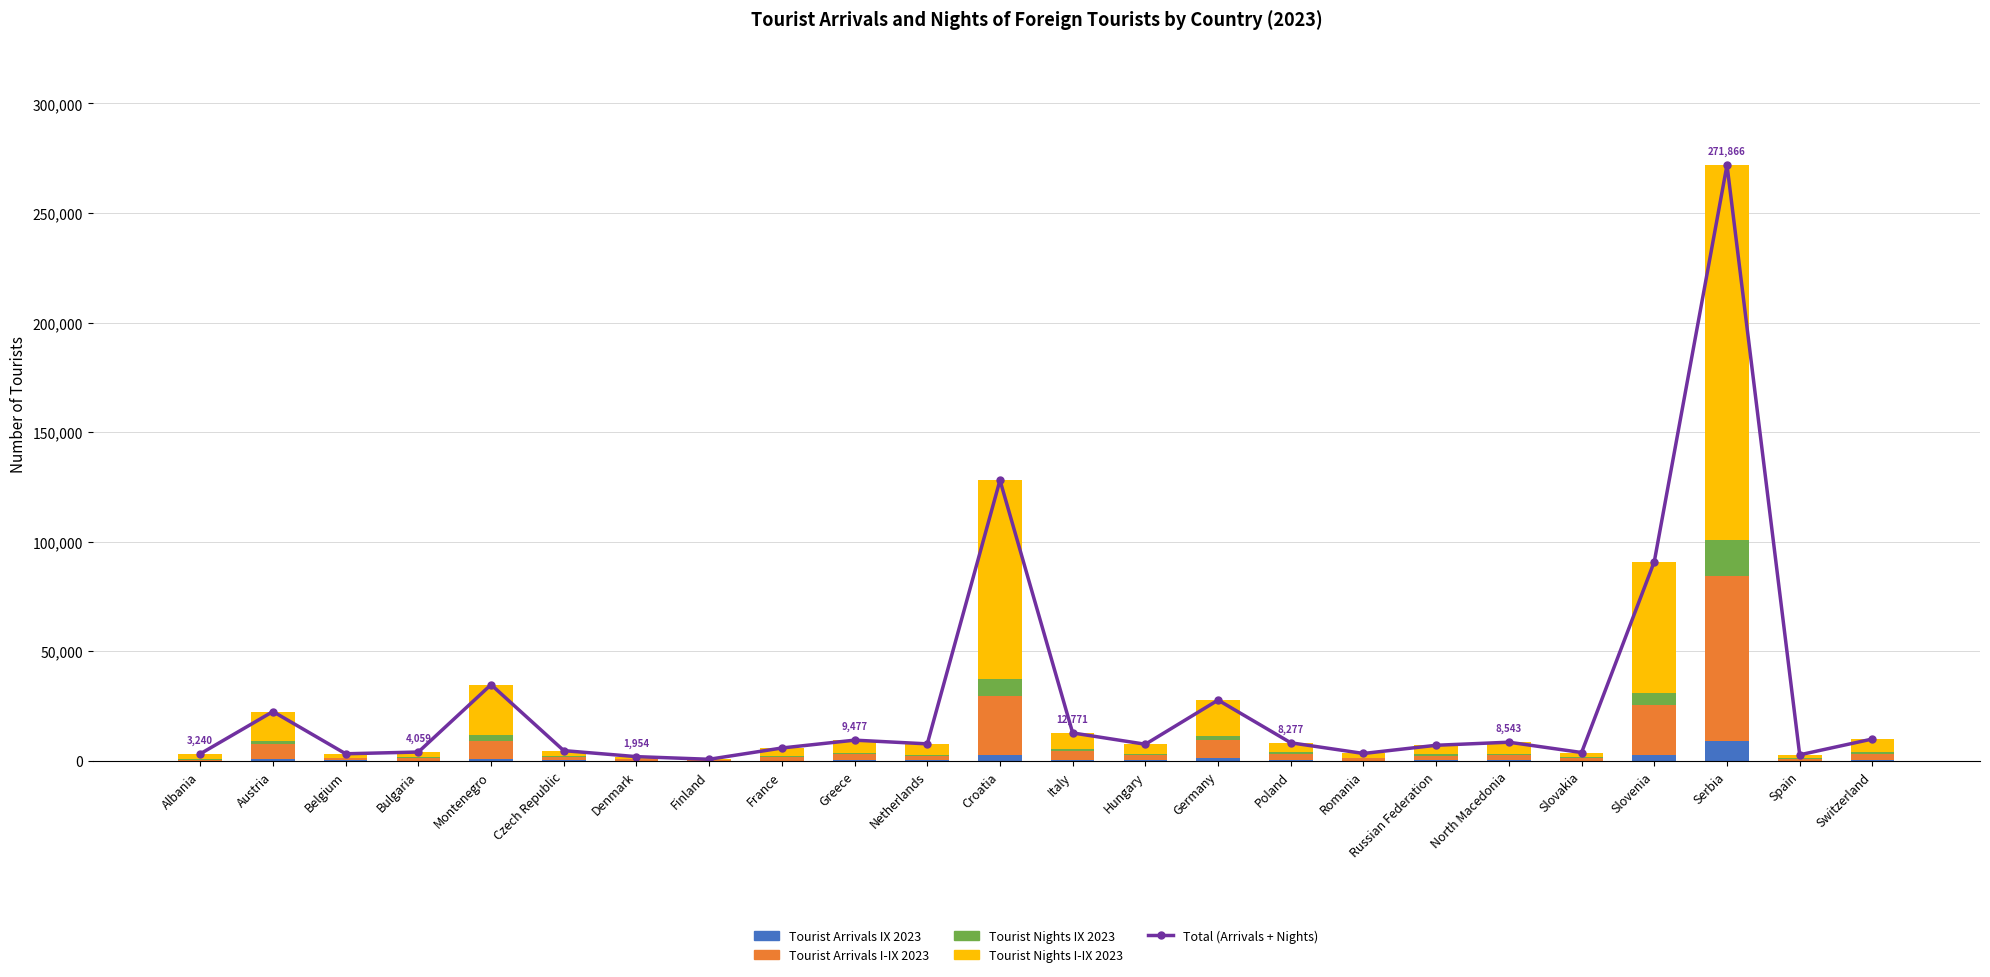

At which label does Tourist Arrivals IX 2023 reach its minimum?

Finland